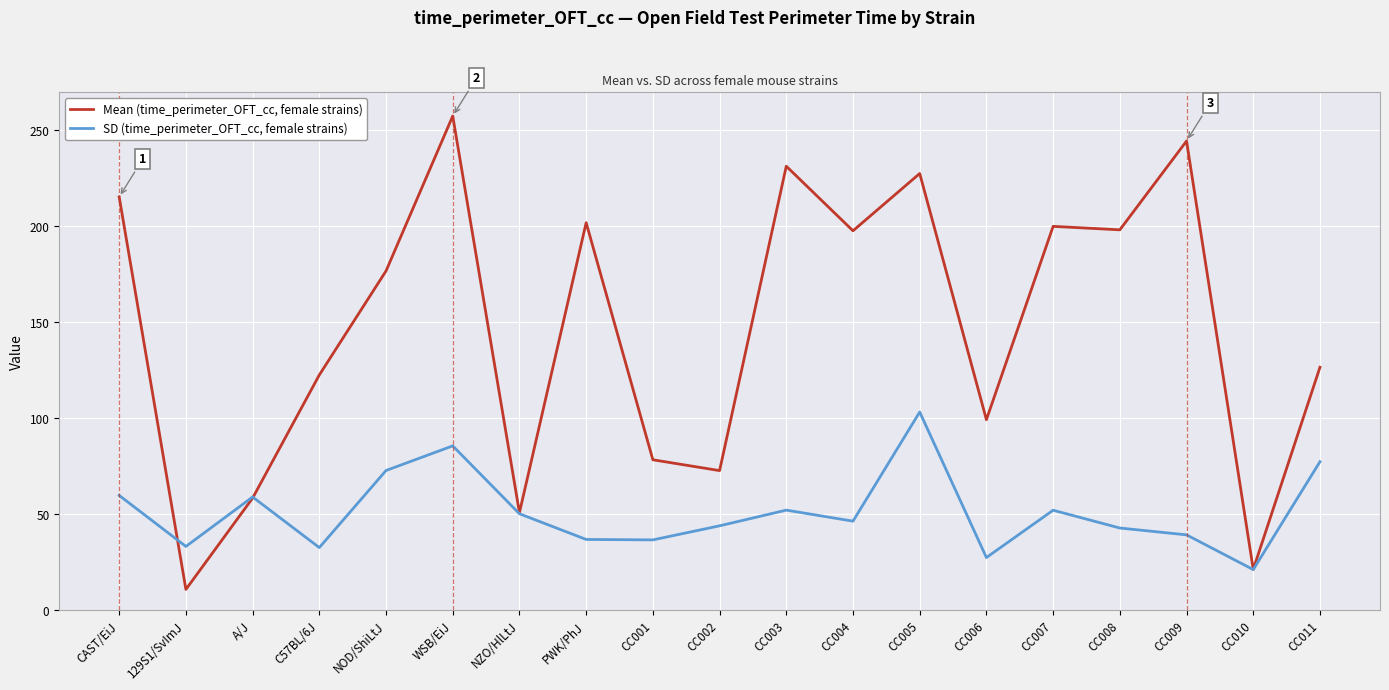

Where is the first local minimum for SD (time_perimeter_OFT_cc, female strains)?

129S1/SvImJ